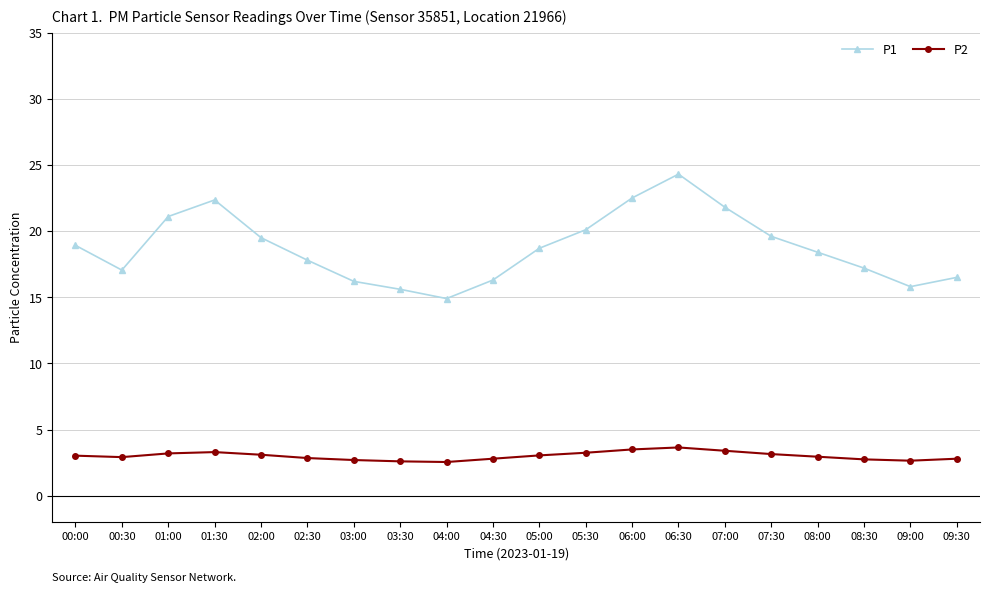

What is the sum of the P1 values at 03:30 and 05:00?

34.3